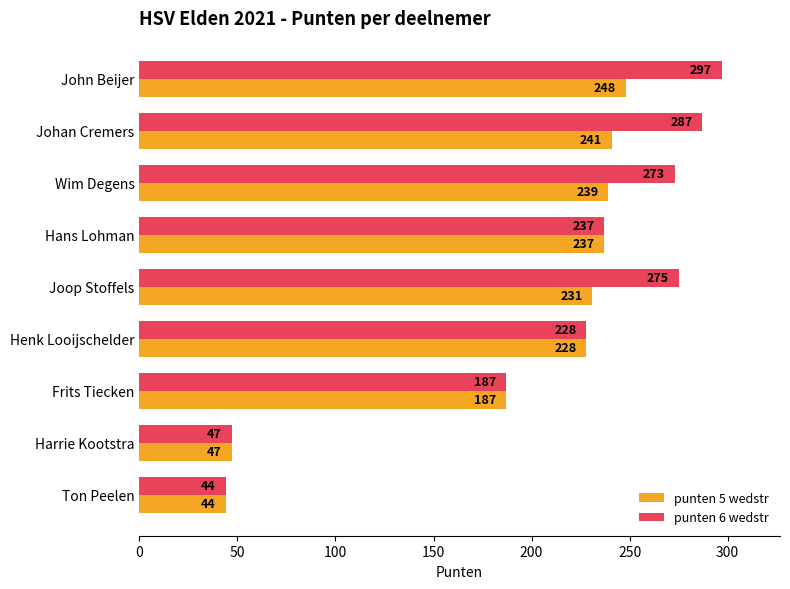

Count the number of data series in this chart.

2